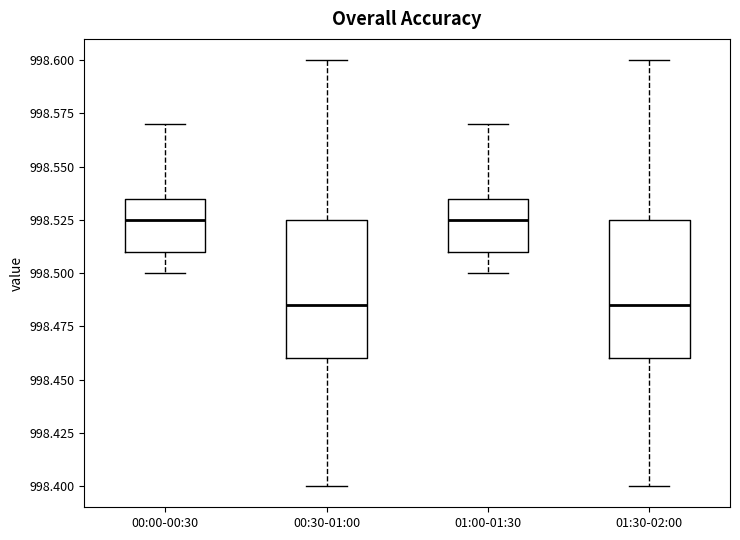

Reading left to right, read every box against the y-axis: the position of its median line, the range the box covers, and the ends of its whiskers. The values are not printed on the chart, so give them approximately, as read against the axis.

00:00-00:30: median 998.525, box 998.510 to 998.535, whiskers 998.500 to 998.570
00:30-01:00: median 998.485, box 998.460 to 998.525, whiskers 998.400 to 998.600
01:00-01:30: median 998.525, box 998.510 to 998.535, whiskers 998.500 to 998.570
01:30-02:00: median 998.485, box 998.460 to 998.525, whiskers 998.400 to 998.600